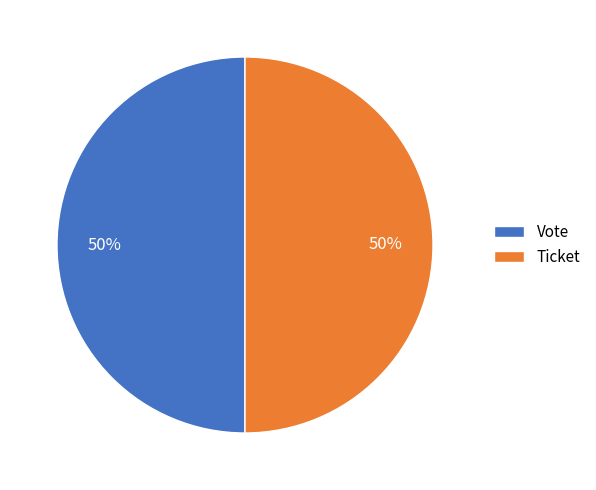

Combined, do Ticket and Vote account for over 50%?

Yes